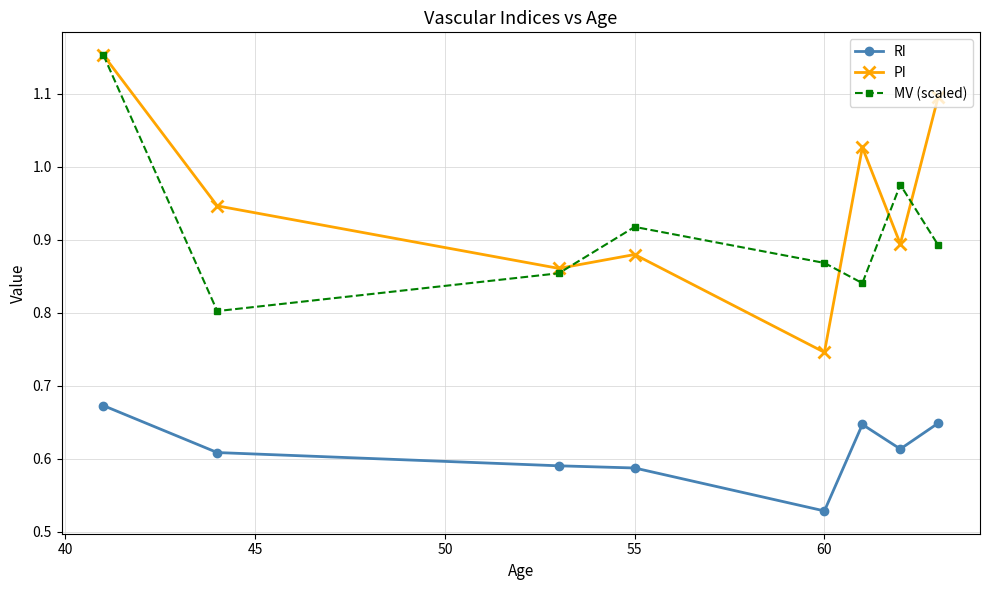

Which series has the widest spread of values?

PI